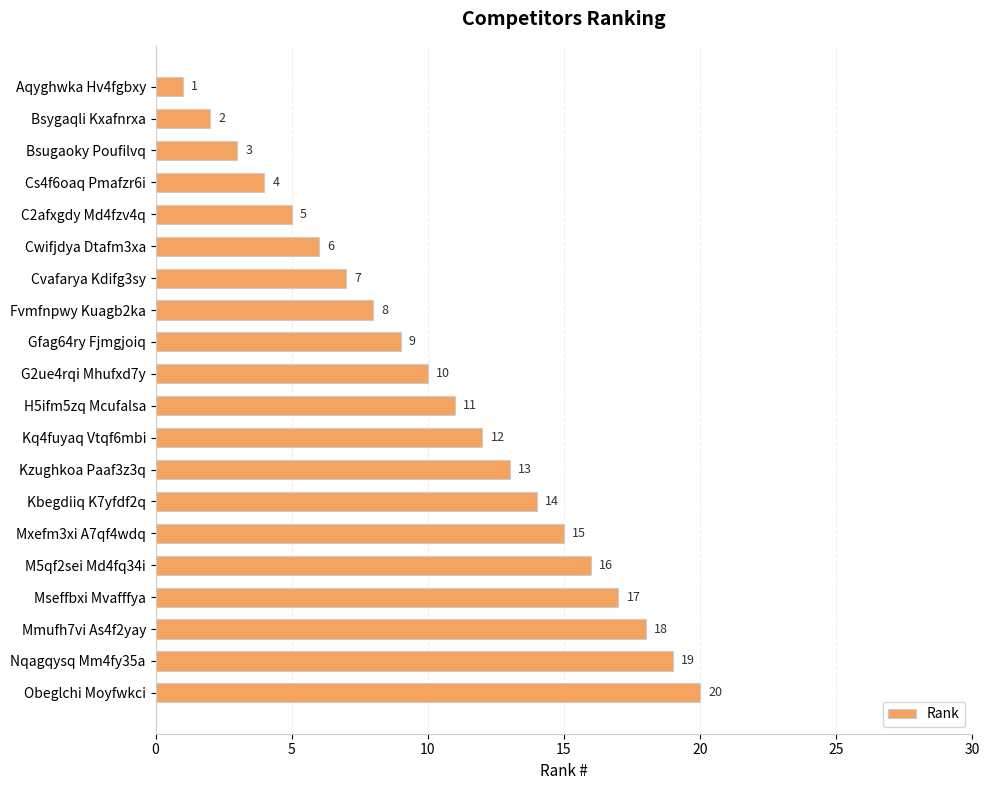

What is the value of the 13th bar from the top?

13